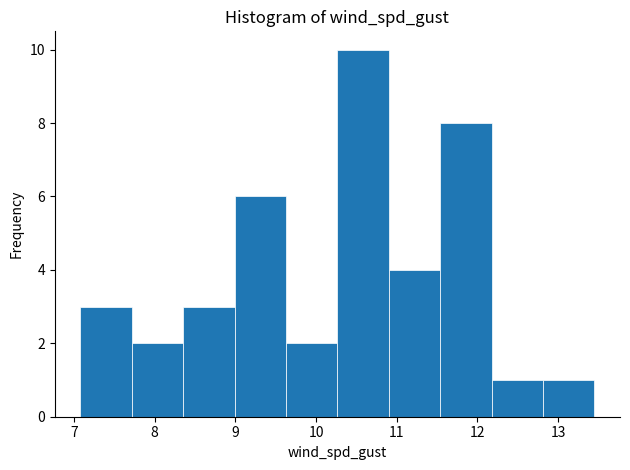

Over which range of the x-axis is the bar tallest?

10.3 to 10.9